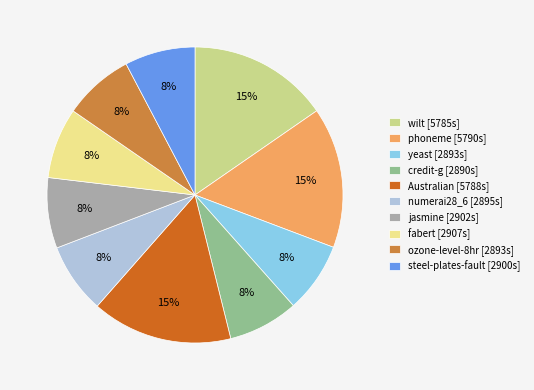

To the nearest percent, what is the average slice percentage?

10%